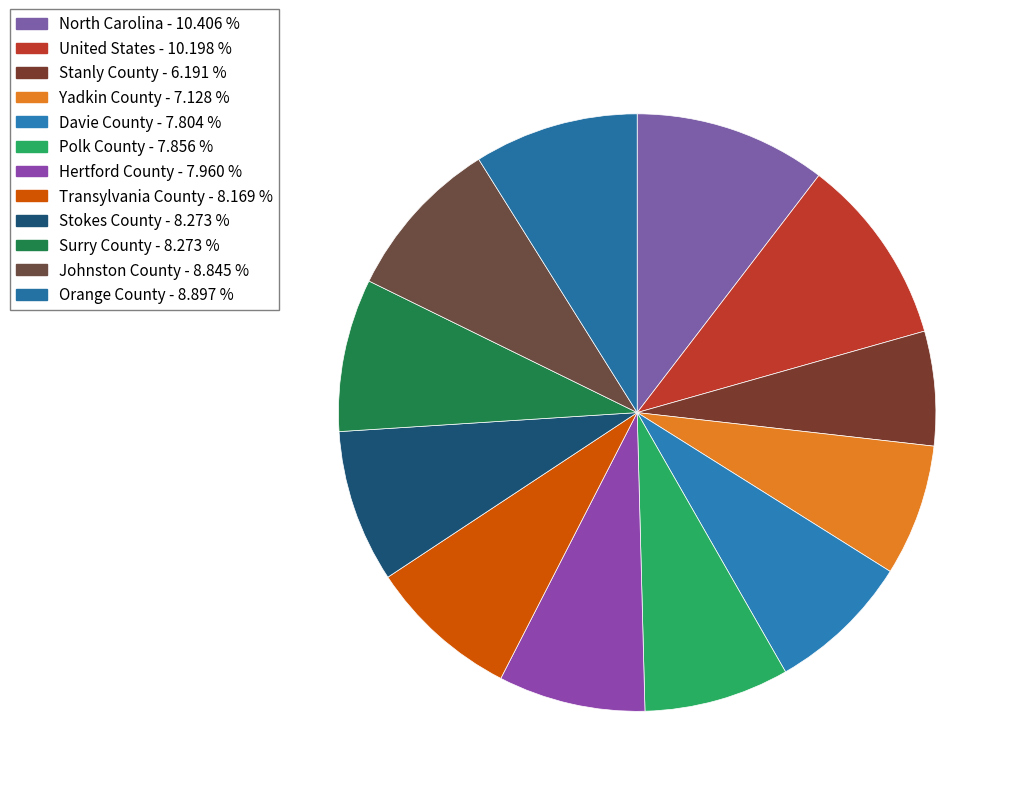

How many segments does this pie chart have?

12